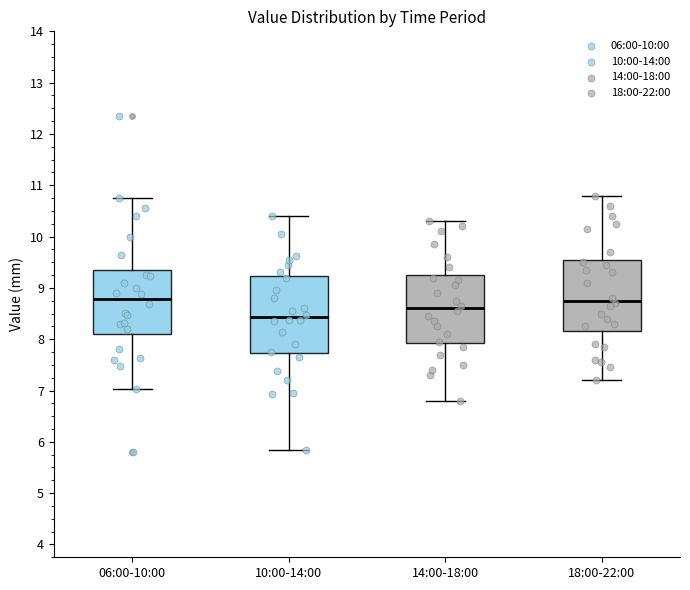

Where does the median line of the box for 18:00-22:00 sit on the y-axis? The values are not printed on the chart, so give them approximately, as read against the axis.

8.8